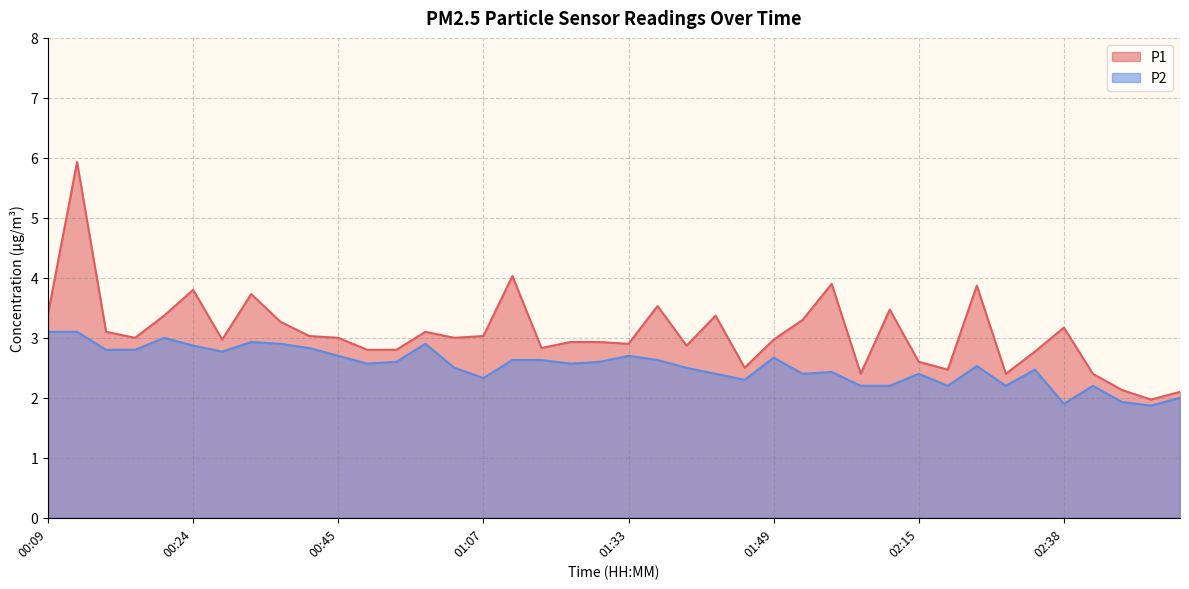

Reading left to right, transcribe all the data shown in this chart.

P1: 00:09=3.4	00:12=5.9	00:17=3.1	00:19=3.0	00:22=3.4	00:24=3.8	00:27=3.0	00:30=3.7	00:35=3.3	00:40=3.0	00:45=3.0	00:48=2.8	00:50=2.8	00:53=3.1	01:01=3.0	01:07=3.0	01:12=4.0	01:15=2.8	01:23=2.9	01:31=2.9	01:33=2.9	01:36=3.5	01:38=2.9	01:41=3.4	01:43=2.5	01:49=3.0	01:56=3.3	01:59=3.9	02:01=2.4	02:04=3.5	02:15=2.6	02:20=2.5	02:28=3.9	02:33=2.4	02:36=2.8	02:38=3.2	02:43=2.4	02:49=2.1	02:51=2.0	02:54=2.1
P2: 00:09=3.1	00:12=3.1	00:17=2.8	00:19=2.8	00:22=3.0	00:24=2.9	00:27=2.8	00:30=2.9	00:35=2.9	00:40=2.8	00:45=2.7	00:48=2.6	00:50=2.6	00:53=2.9	01:01=2.5	01:07=2.3	01:12=2.6	01:15=2.6	01:23=2.6	01:31=2.6	01:33=2.7	01:36=2.6	01:38=2.5	01:41=2.4	01:43=2.3	01:49=2.7	01:56=2.4	01:59=2.4	02:01=2.2	02:04=2.2	02:15=2.4	02:20=2.2	02:28=2.5	02:33=2.2	02:36=2.5	02:38=1.9	02:43=2.2	02:49=1.9	02:51=1.9	02:54=2.0